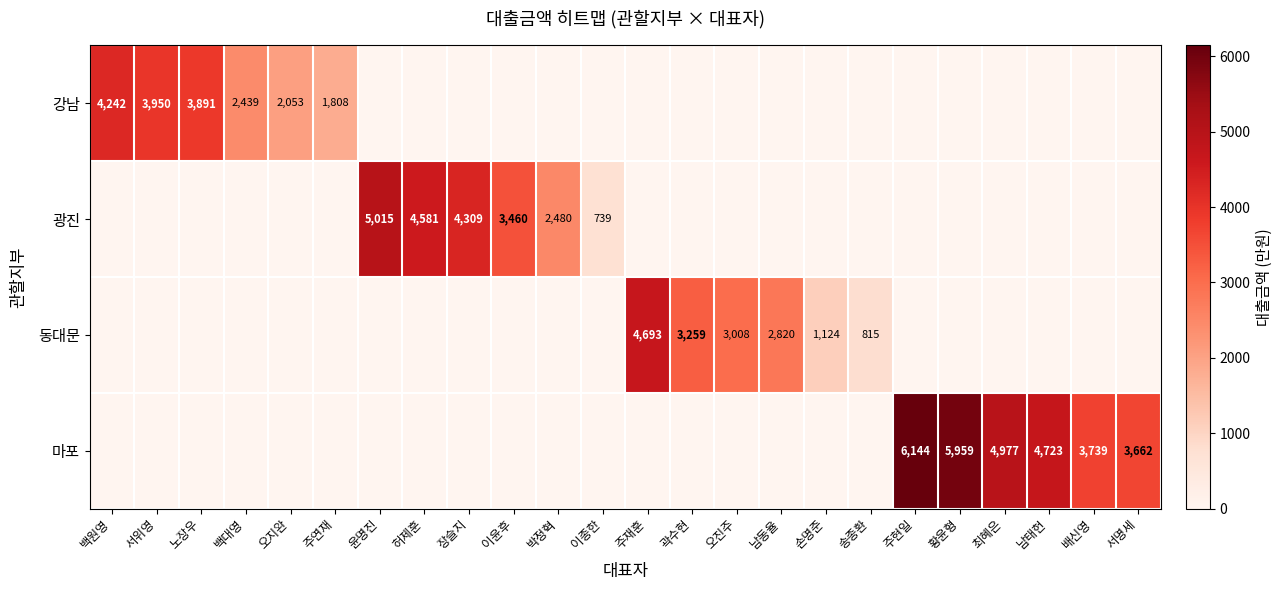

At which category is the sum across all series the highest?

주현일